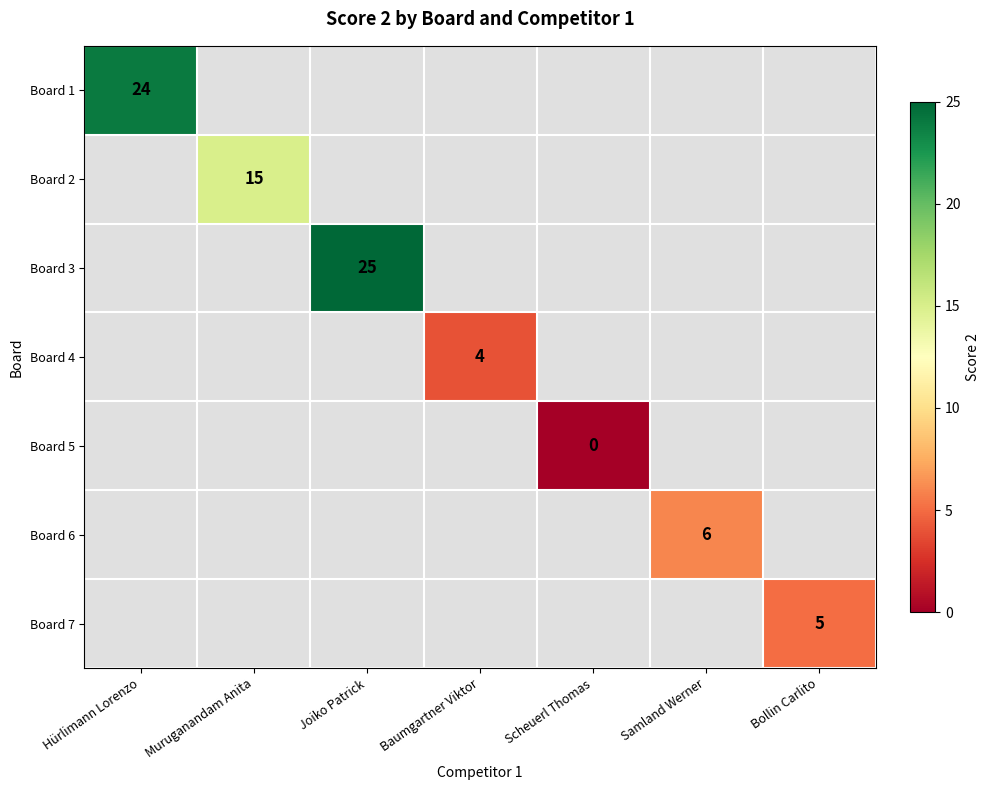

Is the value of Board 2 at Joiko Patrick greater than the value of Board 5 at Scheuerl Thomas?

No